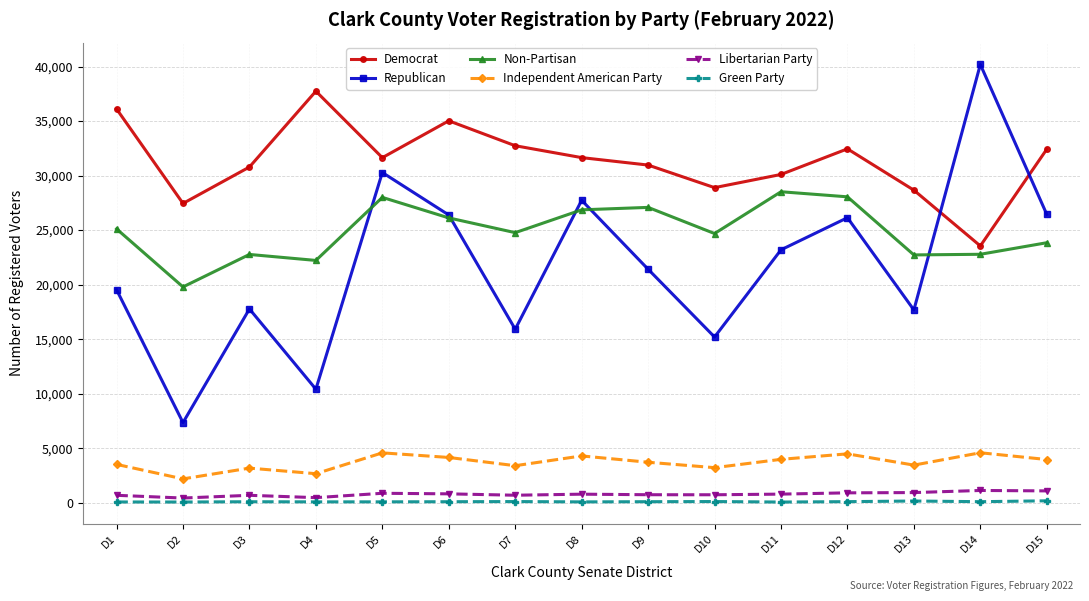

True or false: Democrat has more than 1 points higher than both neighbors.

True